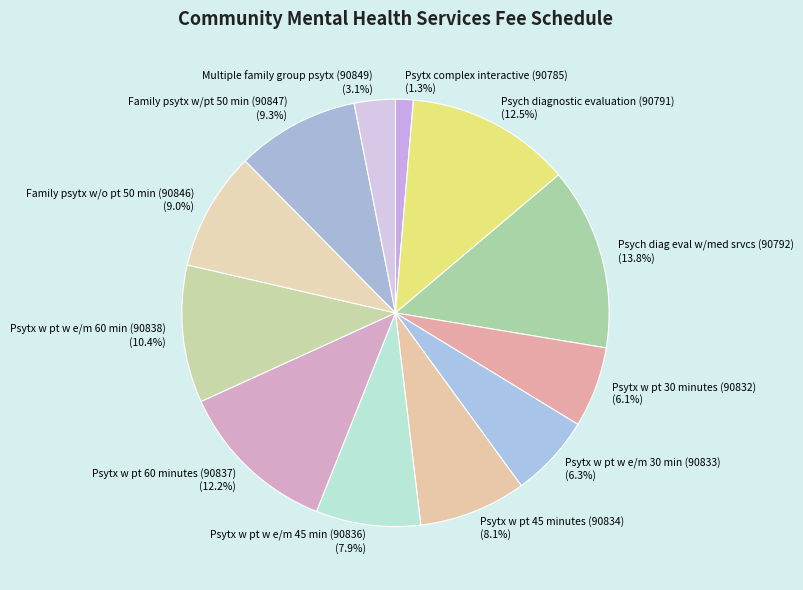

Which slice is the smallest?

Psytx complex interactive (90785)